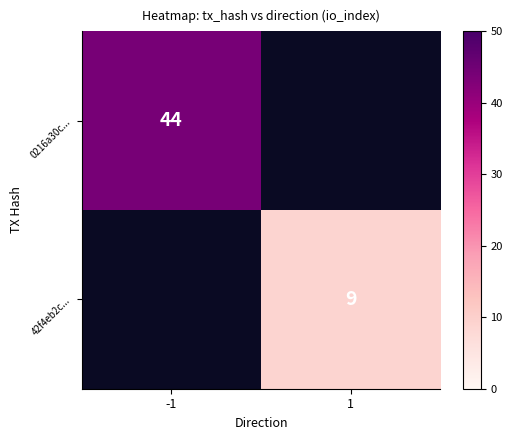

The 0216a30c... series shows 13 at -1. True or false?

False